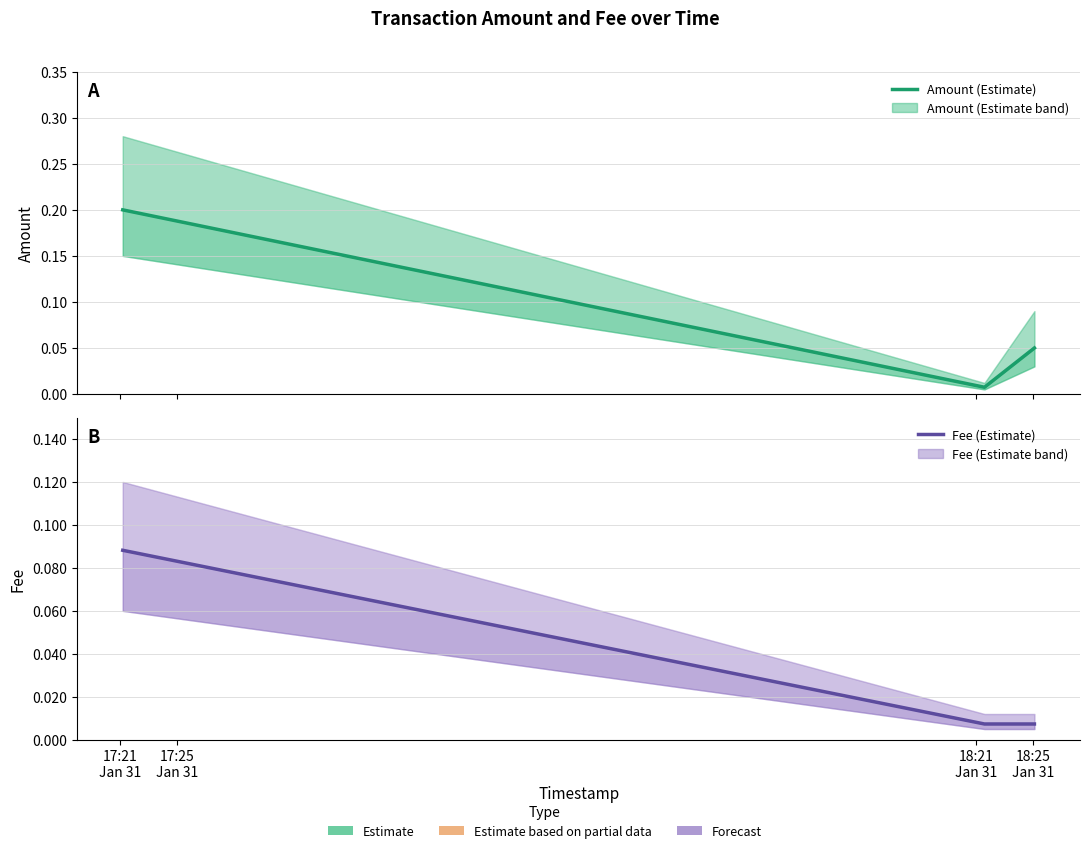

True or false: Fee (Estimate) has a value of 0.0 at 17:25
Jan 31.

False